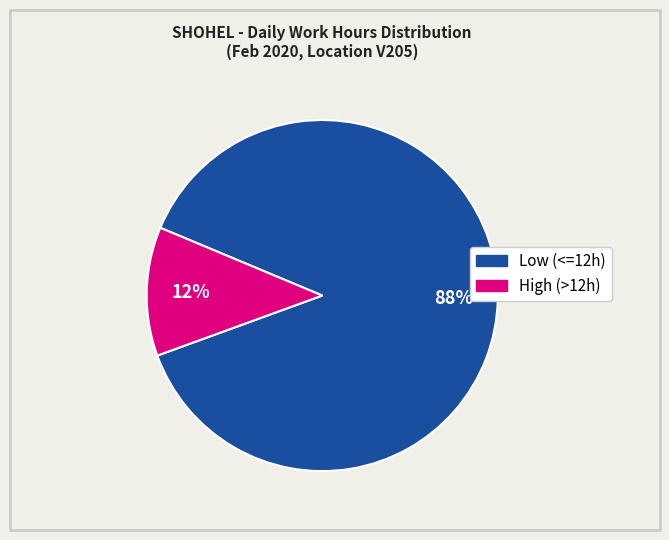

To the nearest percent, what is the difference between the largest and smallest slice percentages?

76%